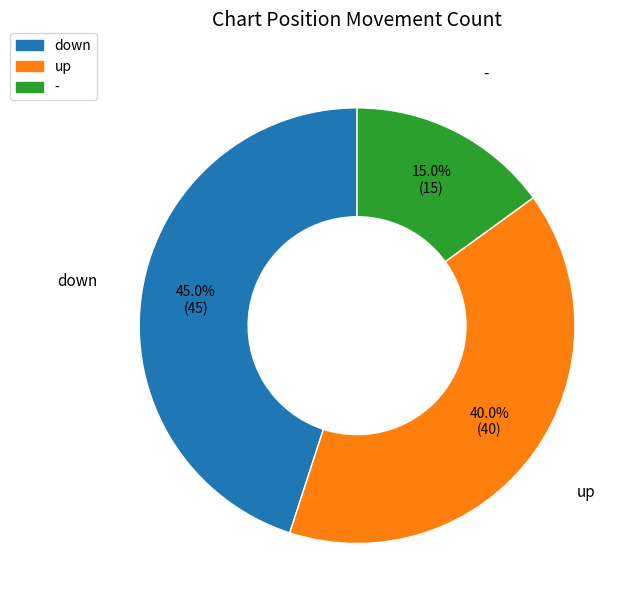

Rank the categories by value from highest to lowest.

down, up, -